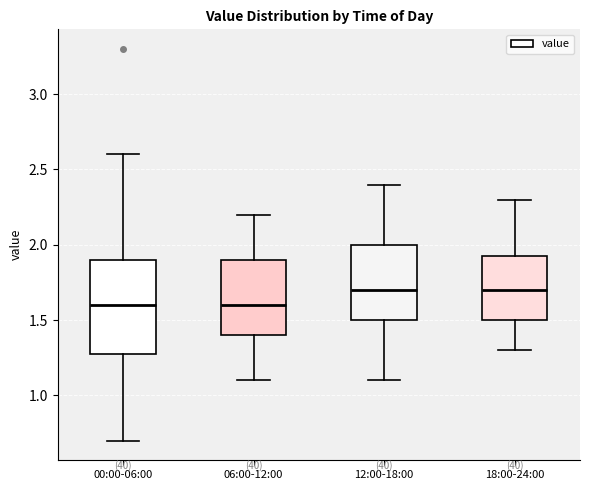

Which box is the tallest, from its lower edge to its upper edge?

00:00-06:00